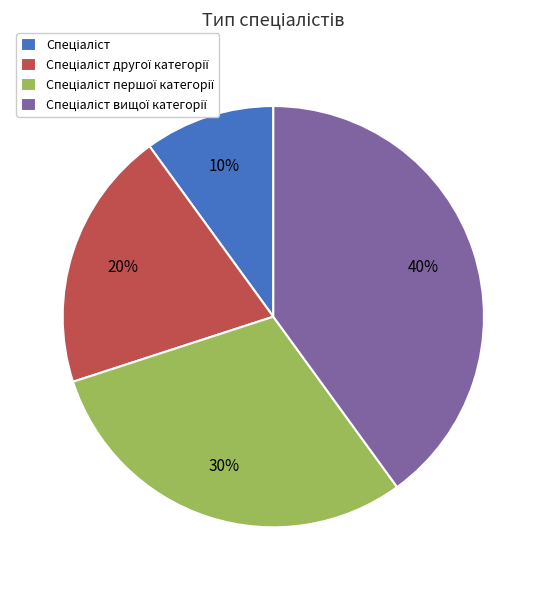

Is there a majority slice in this chart?

No